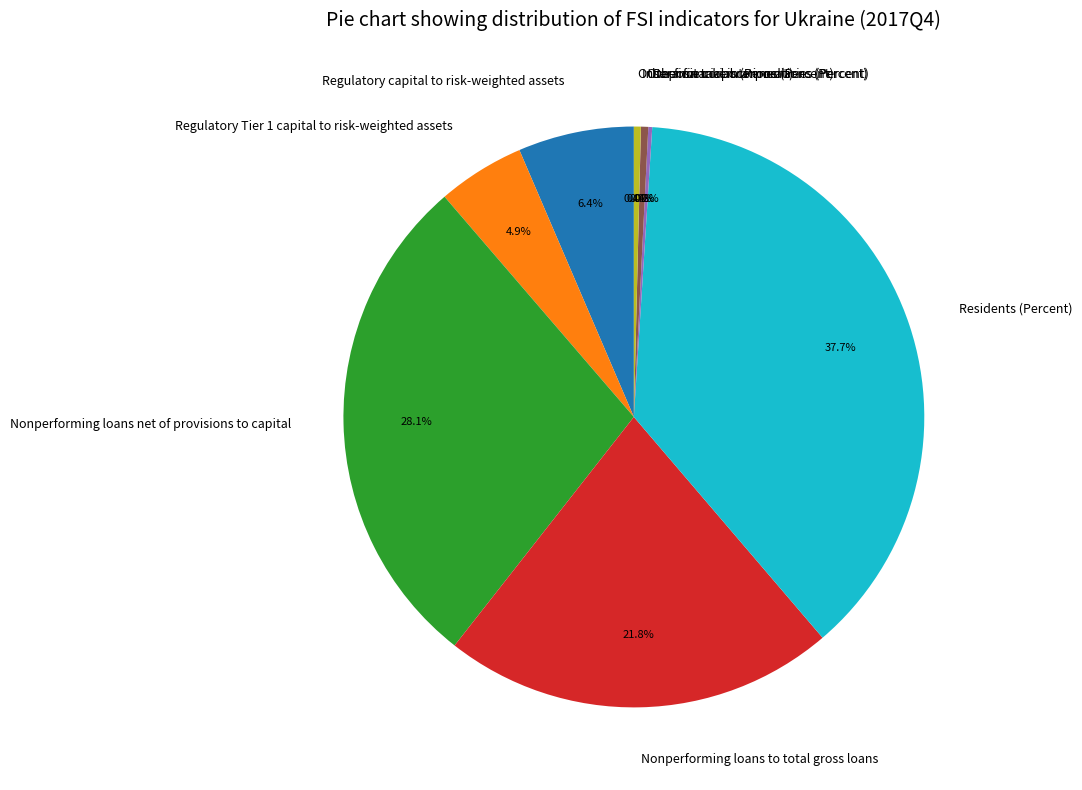

Do Regulatory capital to risk-weighted assets and Regulatory Tier 1 capital to risk-weighted assets together represent more than half of the pie?

No